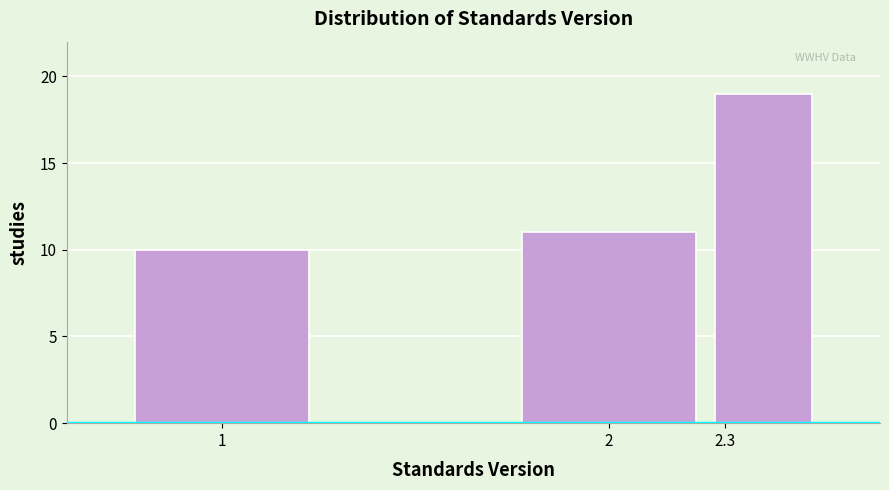

Reading left to right, list all the values displayed in this chart.

1=10	2=11	2.3=19